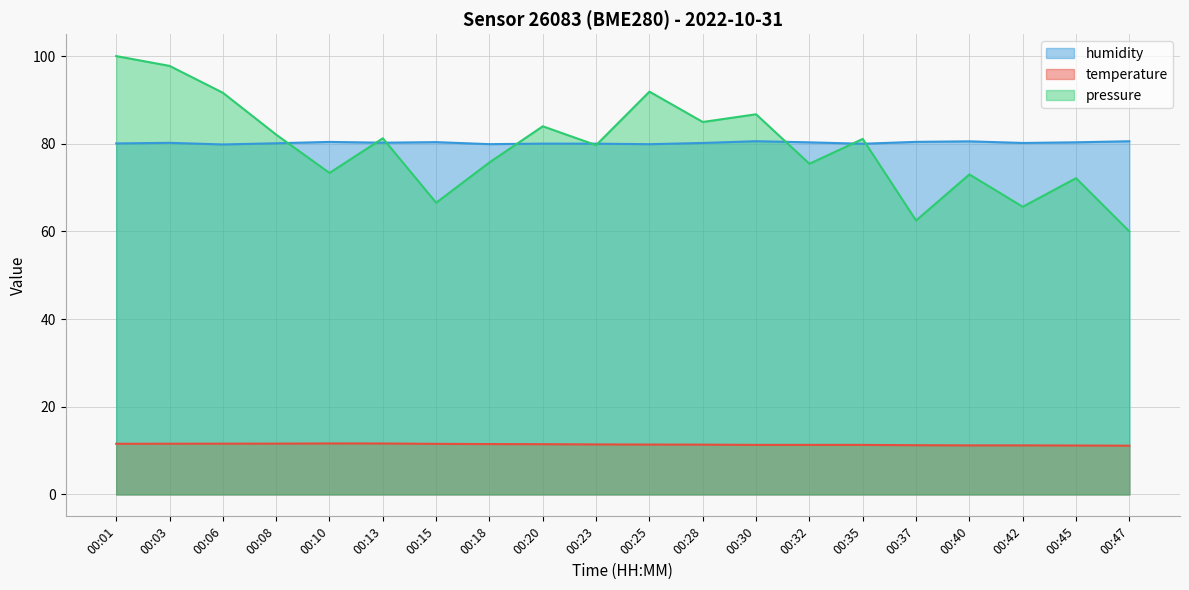

In pressure_scaled, how many points are higher than both neighbors (excluding endpoints)?

7